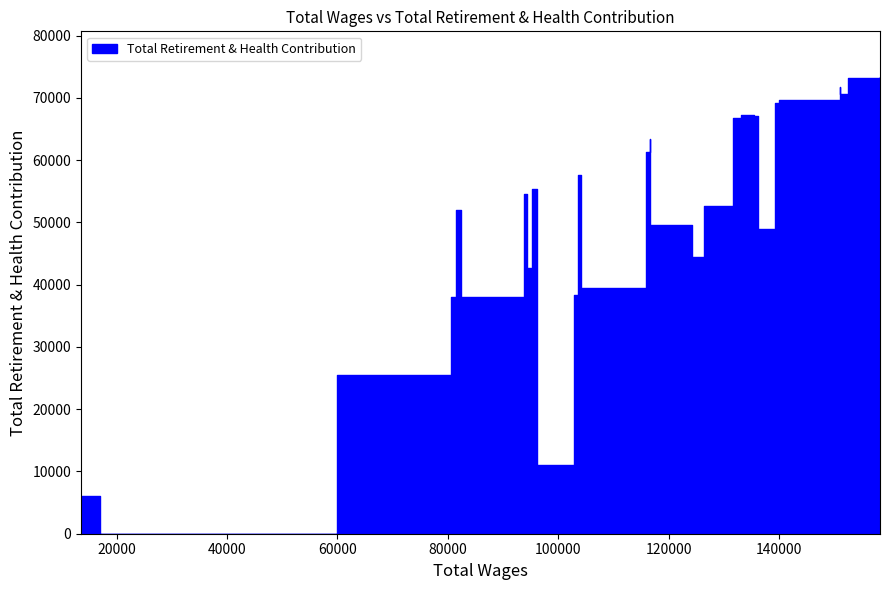

What is the change in value from 133165 to 124279?

-22783